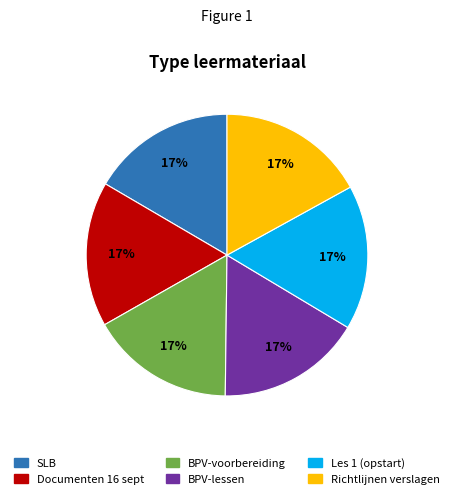

Does BPV-lessen account for over 50% of the chart?

No